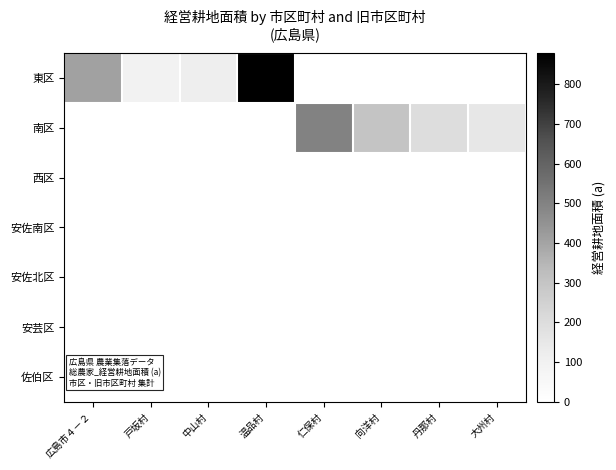

Which series has the widest spread of values?

東区